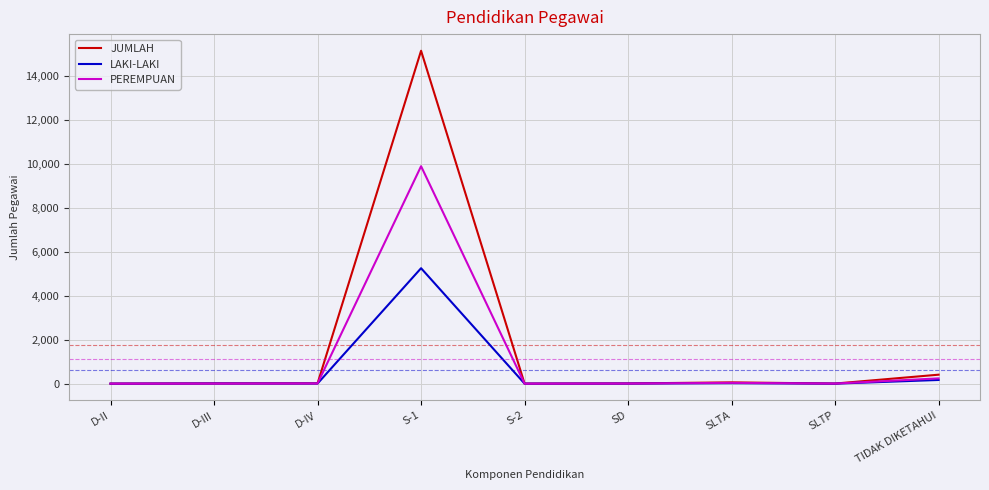

Between S-1 and SLTA, which series saw the biggest shift?

JUMLAH